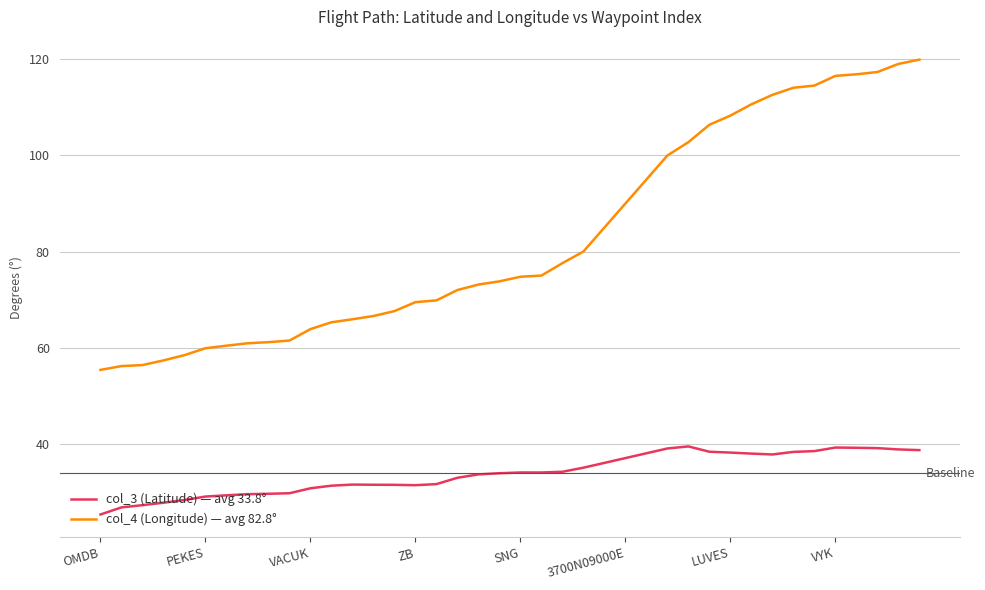

Which series has the widest spread of values?

col_4 (Longitude) — avg 82.8°